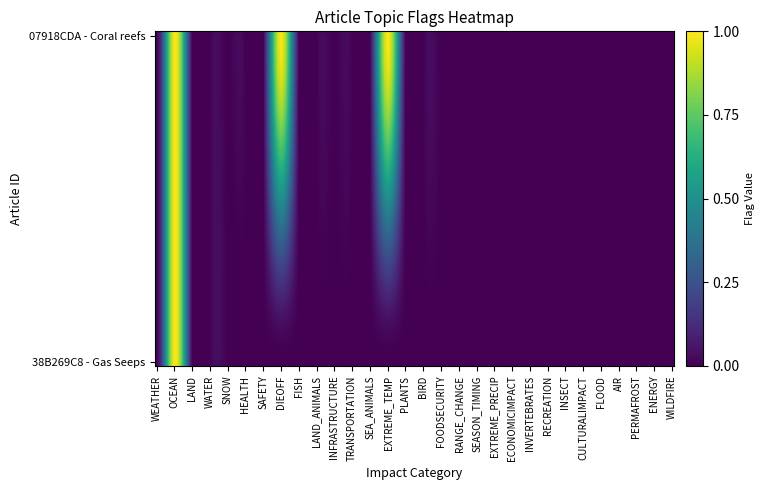

Reading left to right, transcribe all the data shown in this chart.

07918CDA - Coral reefs: 0	1	0	0	0	0	0	1	0	0	0	0	0	1	0	0	0	0	0	0	0	0	0	0	0	0	0	0	0	0
38B269C8 - Gas Seeps: 0	1	0	0	0	0	0	0	0	0	0	0	0	0	0	0	0	0	0	0	0	0	0	0	0	0	0	0	0	0